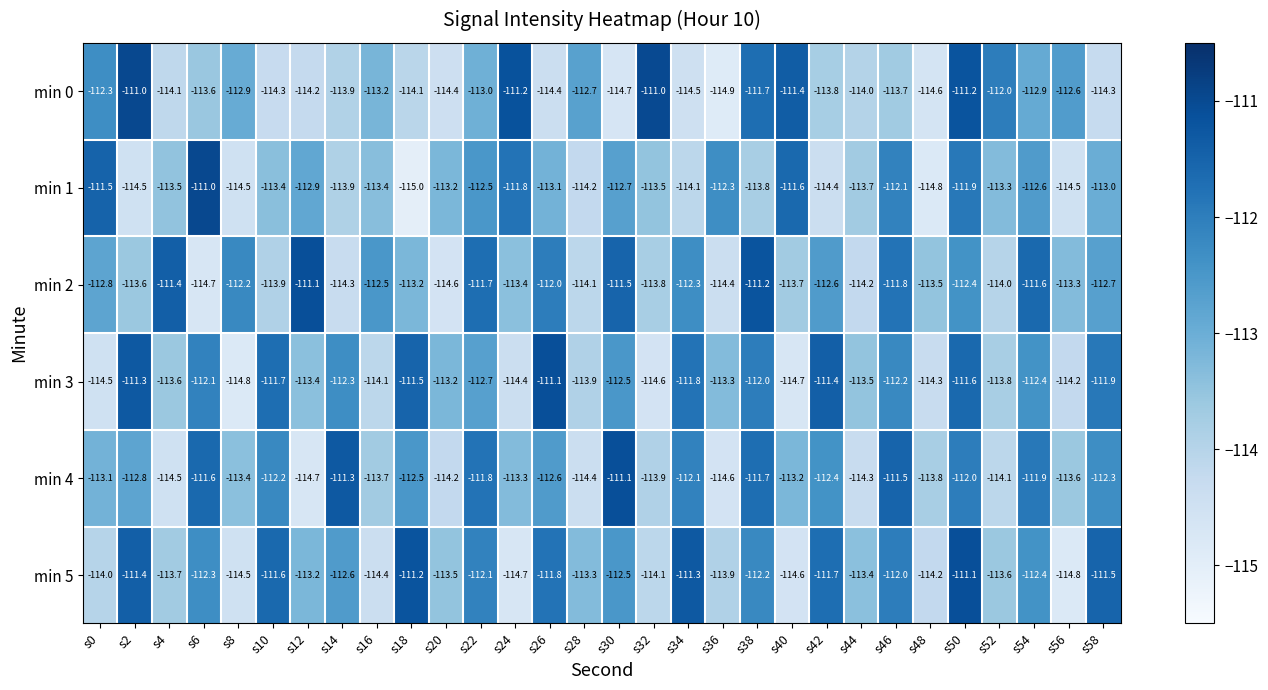

What is the average value of the min 0 series?

-113.2